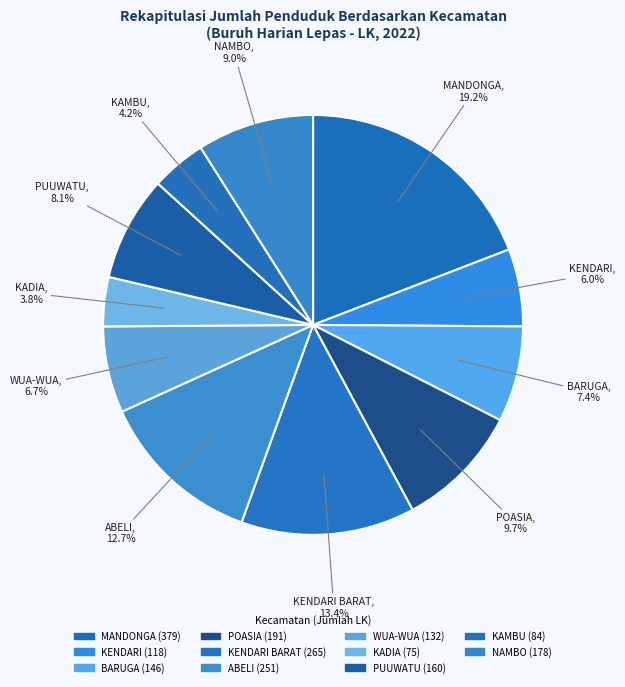

How many segments does this pie chart have?

11